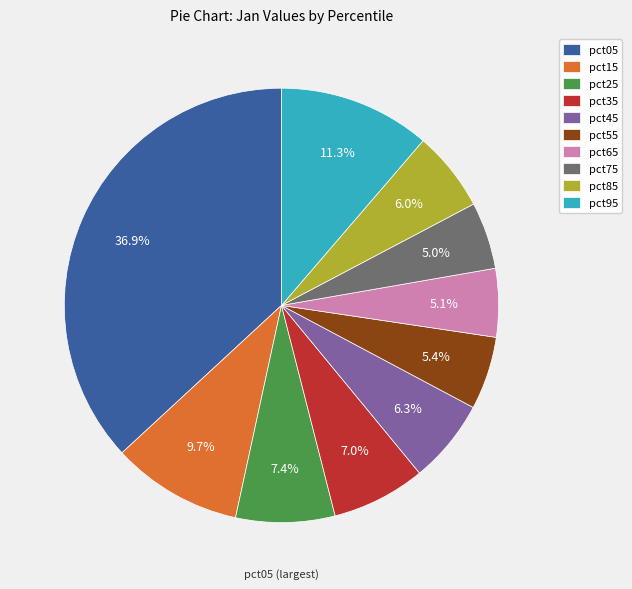

True or false: pct45 accounts for 6% of the total.

True